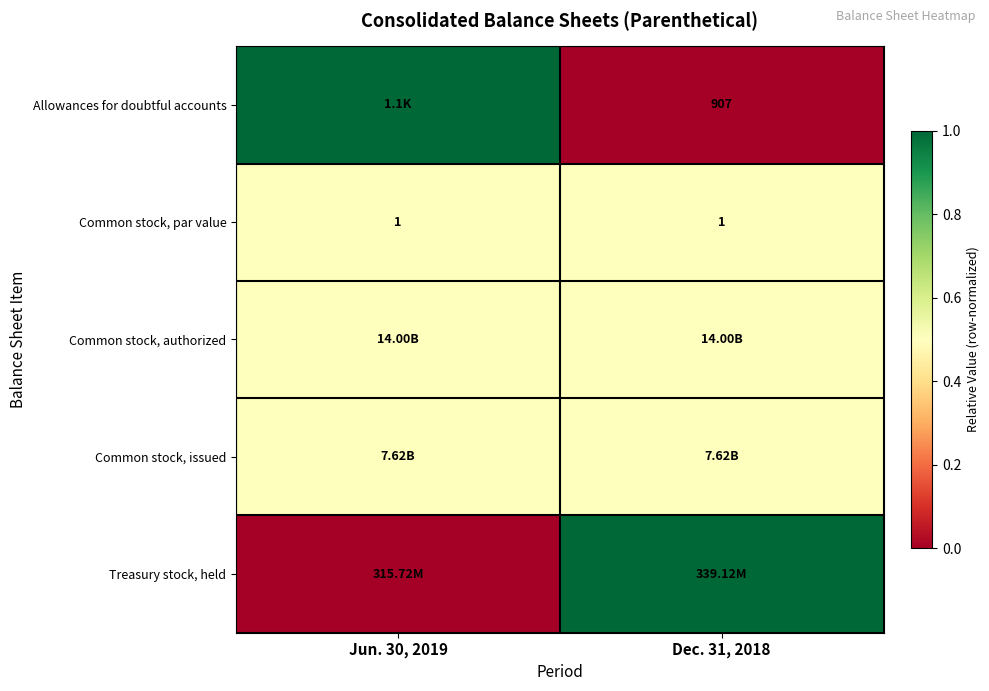

Between Dec. 31, 2018 and Jun. 30, 2019, which is larger?

Jun. 30, 2019